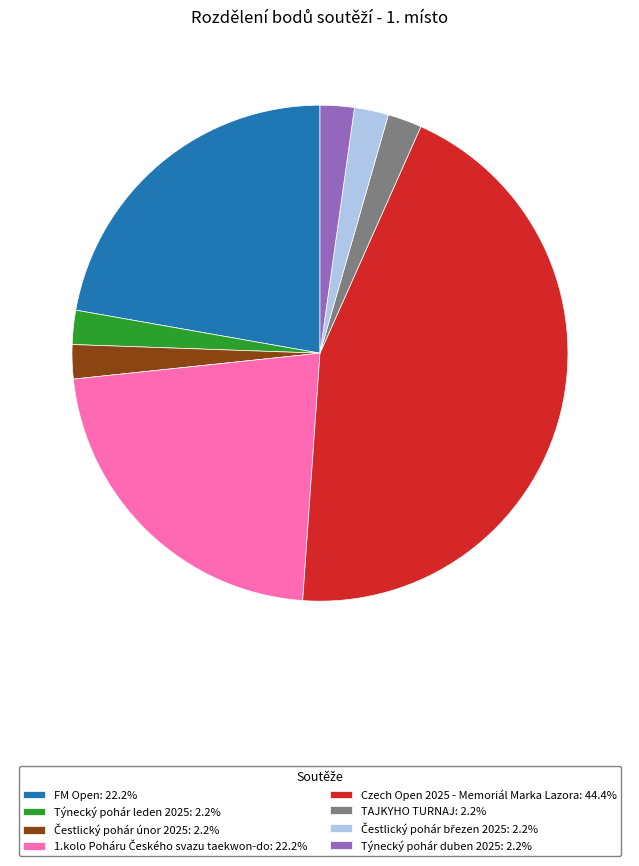

Do Týnecký pohár duben 2025: 2.2% and Czech Open 2025 - Memoriál Marka Lazora: 44.4% together represent more than half of the pie?

No